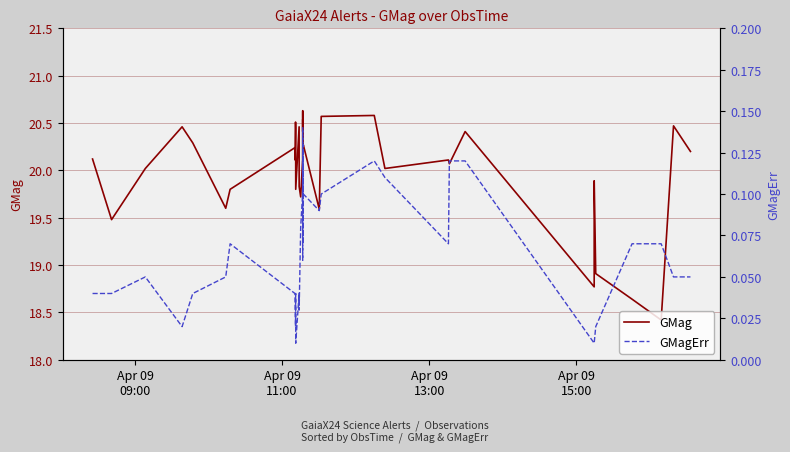

Does the chart display data point markers on the line(s)?

No